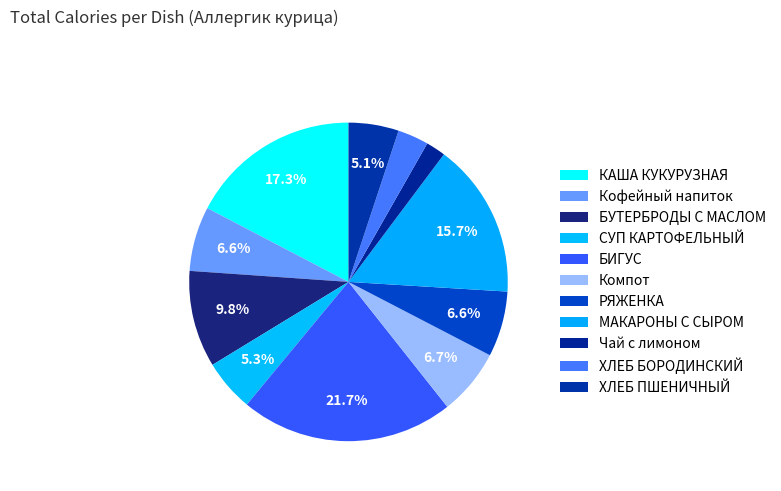

To the nearest percent, what is the difference between the largest and smallest slice percentages?

20%